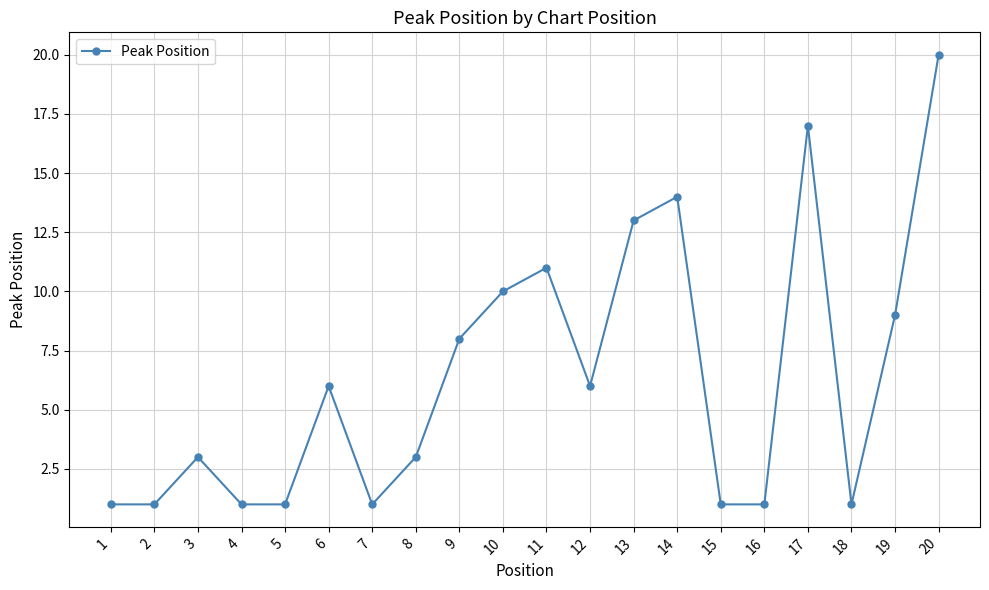

Where is the data nearest to the value 10?

10